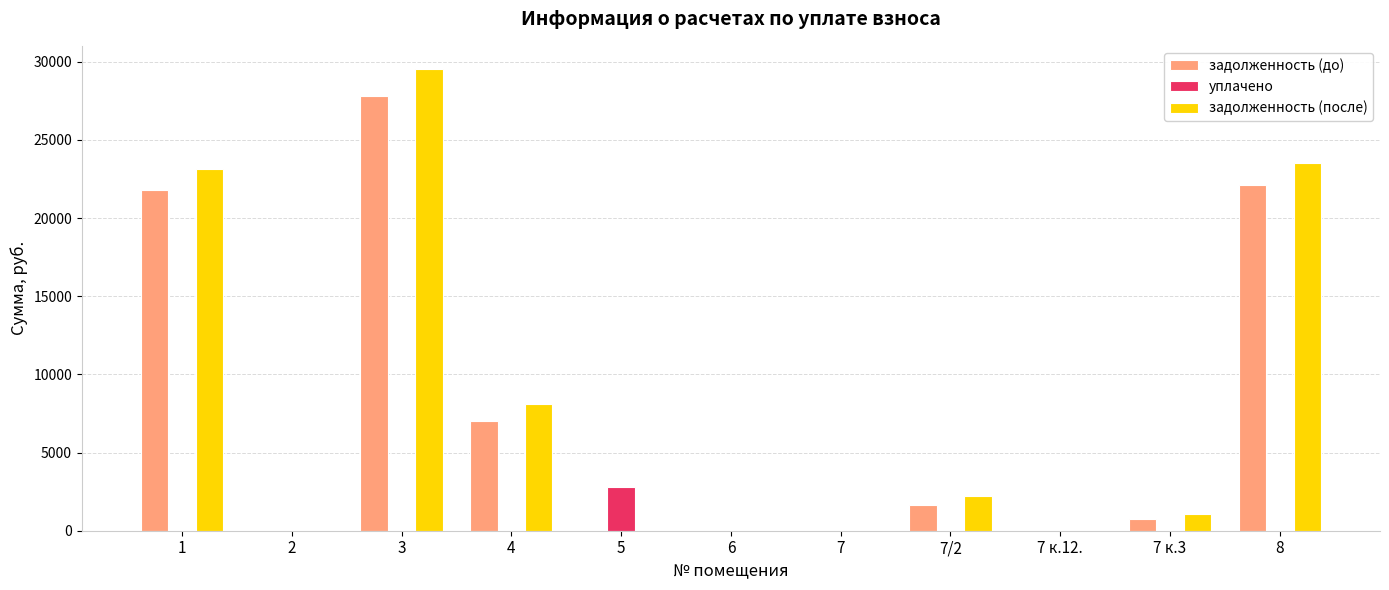

Which series has the largest total across all categories?

задолженность (после)